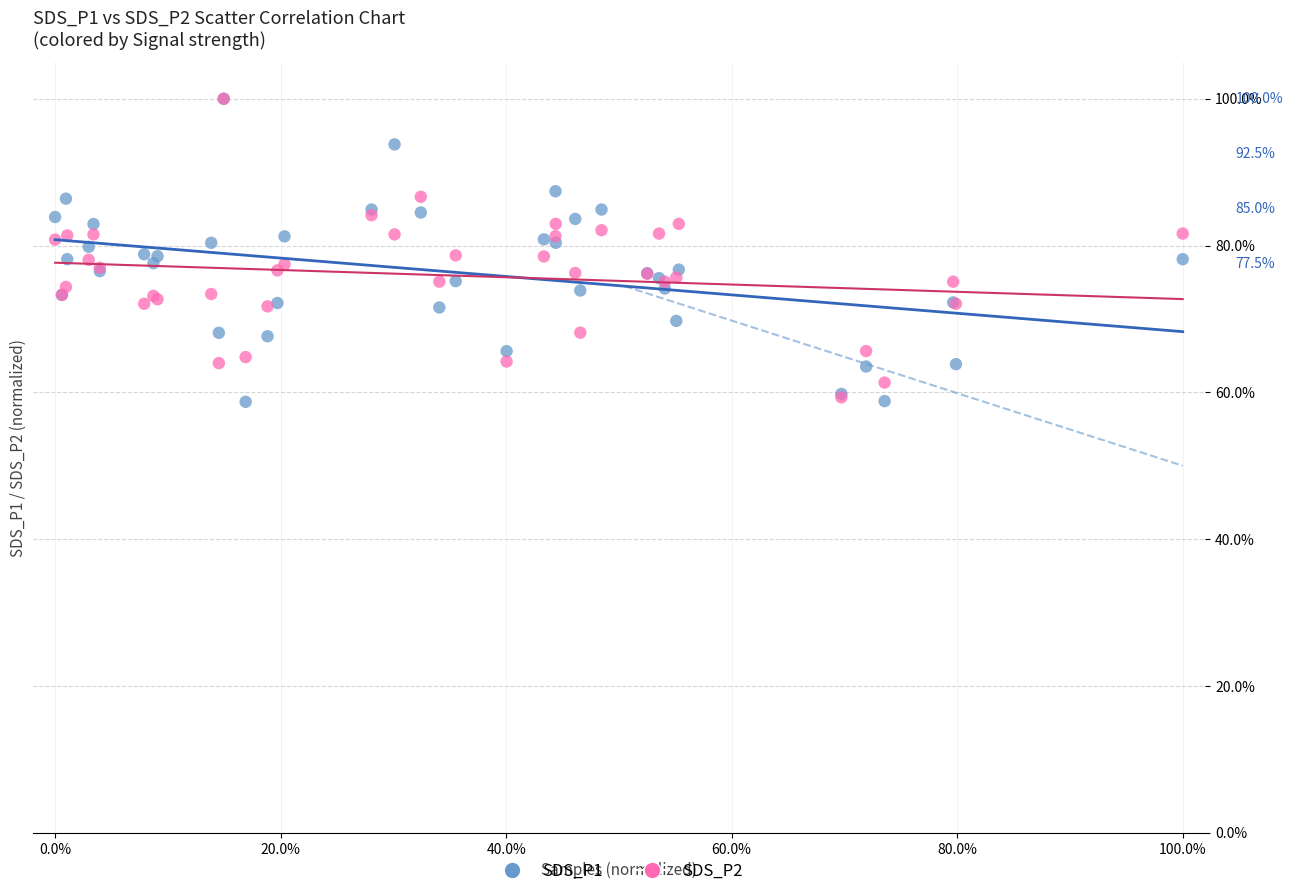

What are all the series names shown in the legend?

SDS_P1, SDS_P2